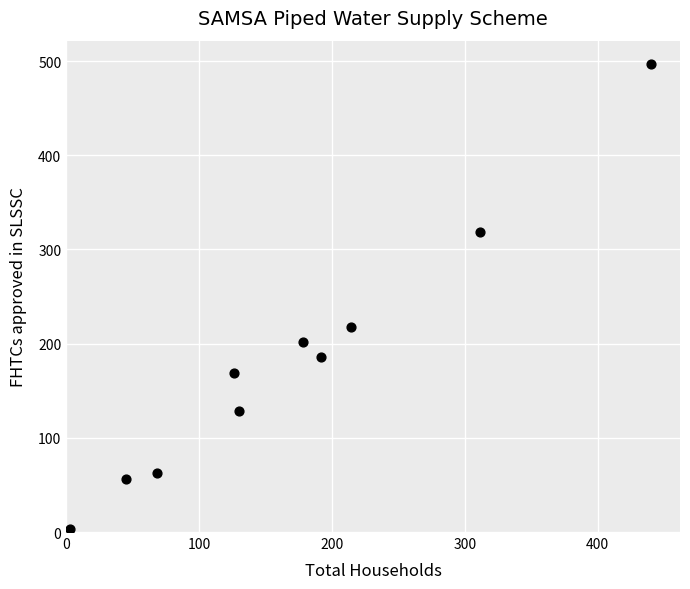

What is the range of Y values (max minus min)?

494